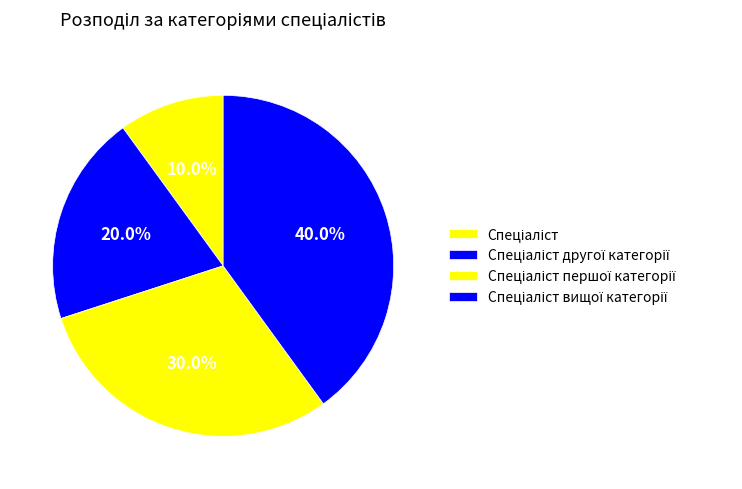

Count the number of slices in the pie.

4